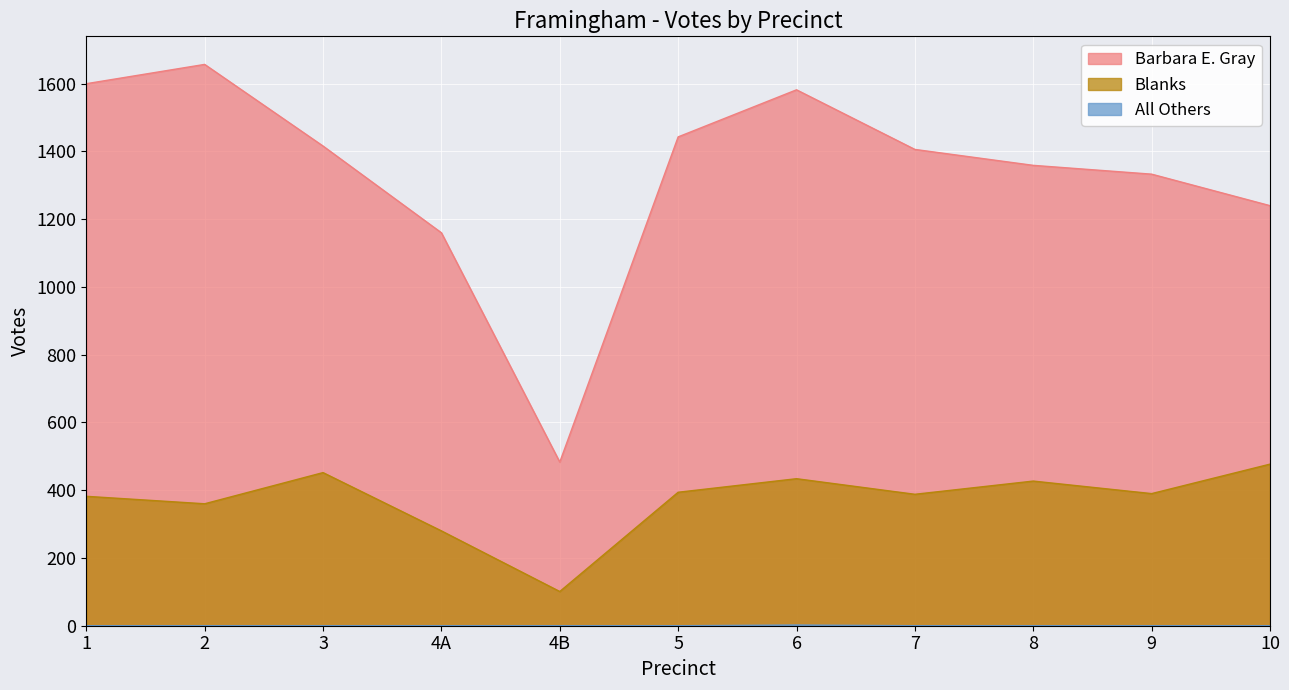

Which series has the largest total across all categories?

Barbara E. Gray